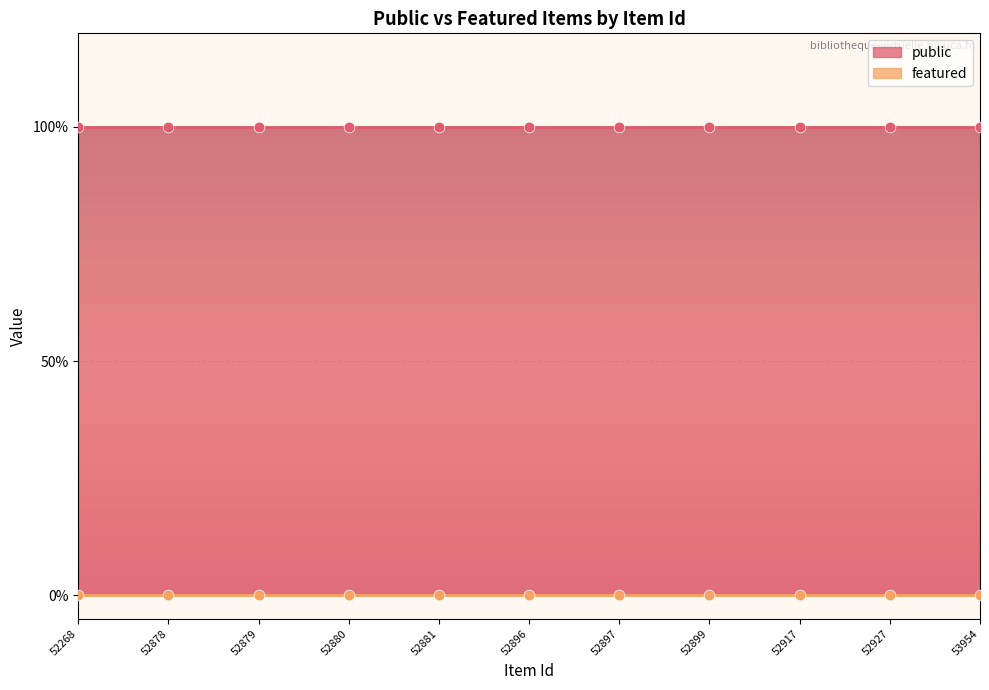

Is the value of featured at 52927 greater than the value of public at 52896?

No